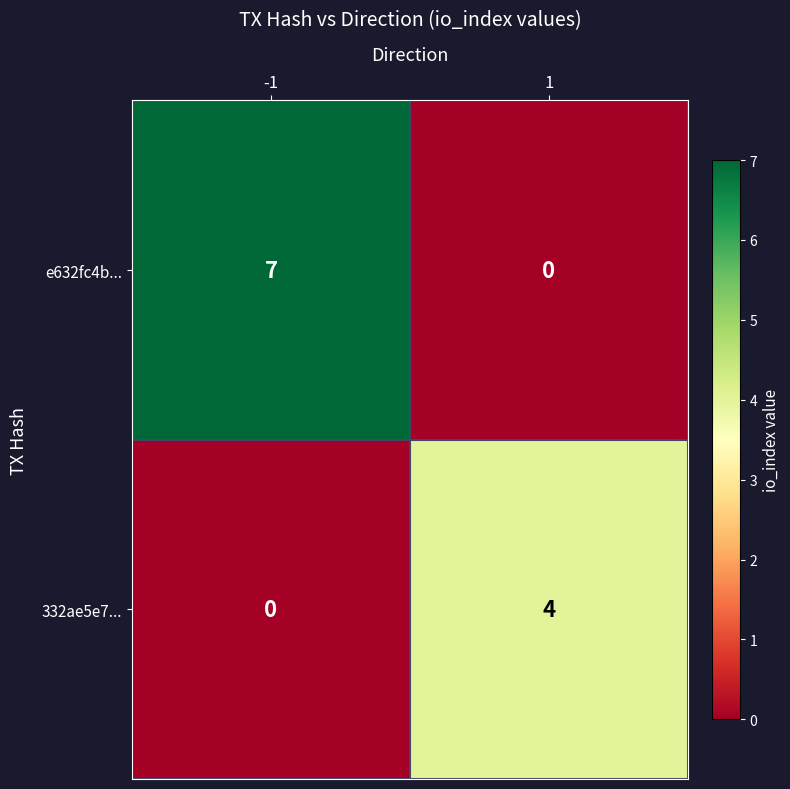

How many data points does each series have?

2